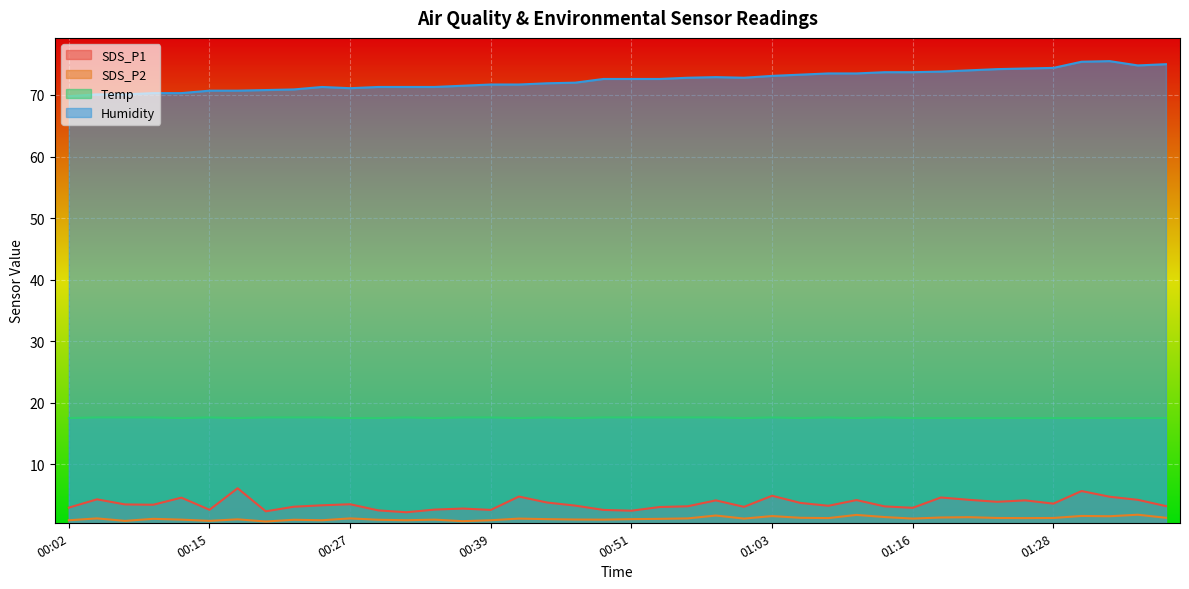

Reading left to right, transcribe all the data shown in this chart.

SDS_P1: 3.0	4.3	3.5	3.4	4.6	2.6	6.1	2.4	3.1	3.3	3.5	2.5	2.2	2.6	2.8	2.6	4.8	3.8	3.3	2.6	2.5	3.0	3.2	4.1	3.1	4.9	3.7	3.2	4.2	3.1	2.9	4.6	4.2	3.9	4.1	3.6	5.7	4.7	4.2	3.2
SDS_P2: 0.9	1.2	0.8	1.1	1.0	0.8	1.1	0.7	1.0	0.9	1.2	1.0	0.9	1.0	0.8	0.9	1.2	1.1	1.0	1.0	1.1	1.1	1.2	1.7	1.2	1.6	1.3	1.2	1.8	1.4	1.2	1.4	1.4	1.3	1.2	1.3	1.6	1.6	1.8	1.3
Temp: 17.5	17.6	17.6	17.6	17.5	17.6	17.5	17.6	17.6	17.6	17.5	17.5	17.6	17.5	17.6	17.6	17.5	17.6	17.5	17.6	17.6	17.6	17.6	17.6	17.5	17.6	17.5	17.6	17.5	17.6	17.5	17.5	17.5	17.5	17.5	17.5	17.5	17.5	17.5	17.5
Humidity: 69.8	70.1	70.1	70.3	70.3	70.7	70.7	70.8	70.9	71.3	71.1	71.3	71.3	71.3	71.5	71.7	71.7	71.9	72.0	72.6	72.6	72.6	72.8	72.9	72.8	73.1	73.3	73.5	73.5	73.7	73.7	73.8	74.0	74.2	74.3	74.4	75.4	75.5	74.8	75.0